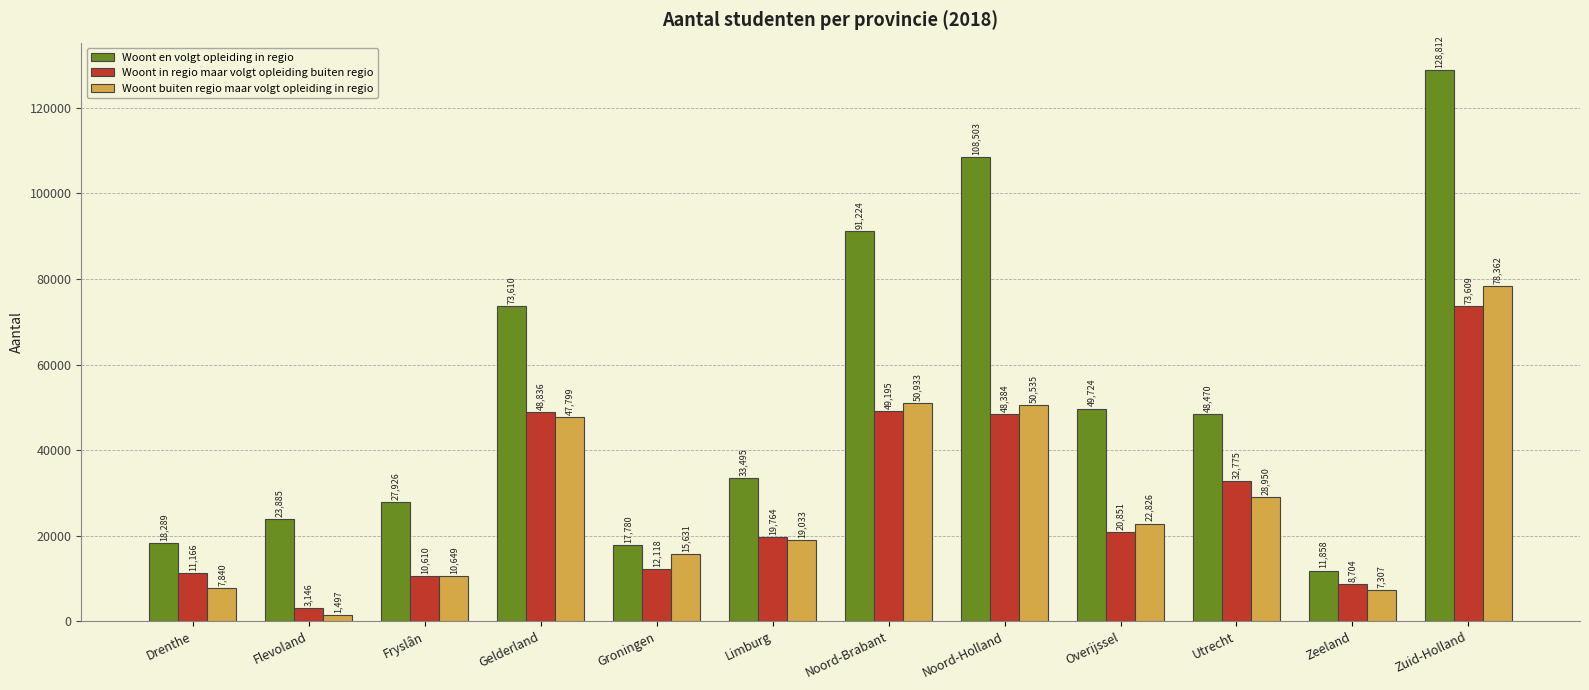

How many series are shown in this chart?

3